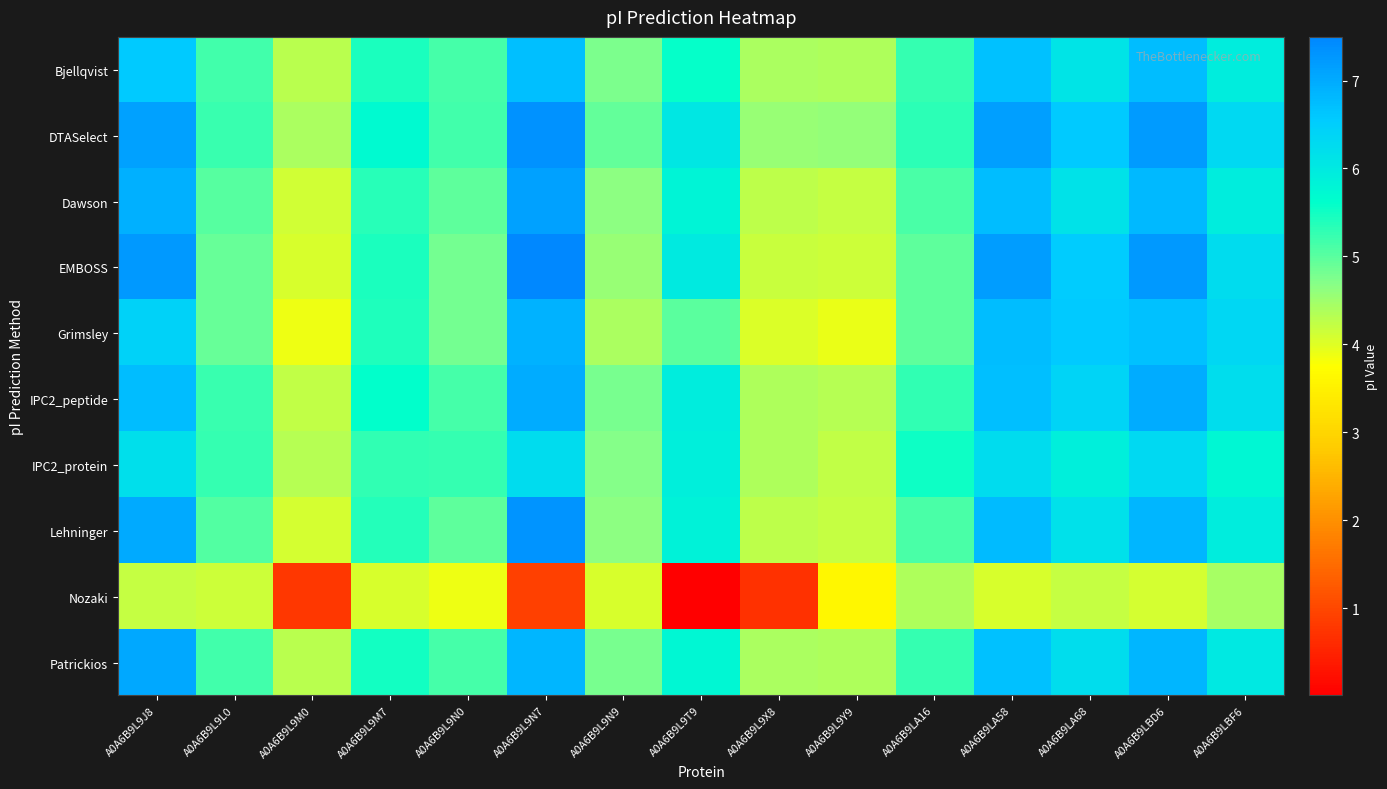

Between A0A6B9L9M0 and A0A6B9LA68, which series saw the biggest shift?

Nozaki